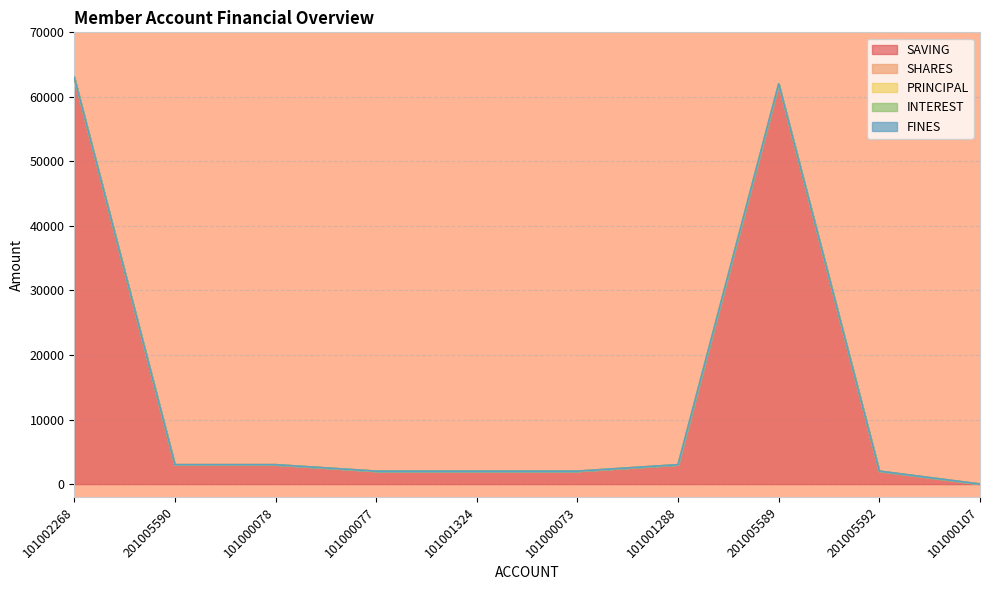

Which has a higher value, 101000078 or 101000077?

101000078